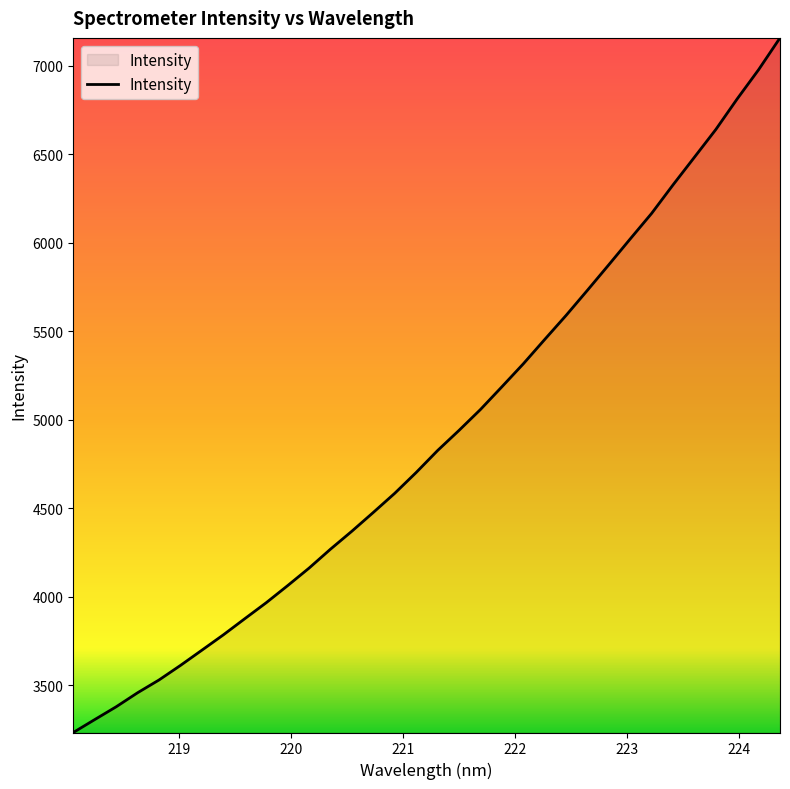

What is the smallest value displayed?

3232.1